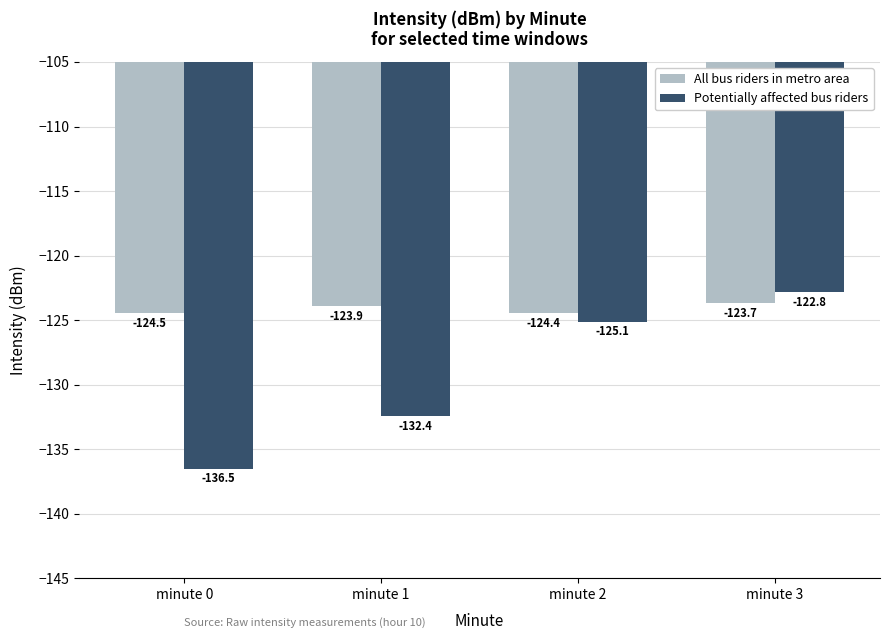

Which series has the largest total across all categories?

All bus riders in metro area